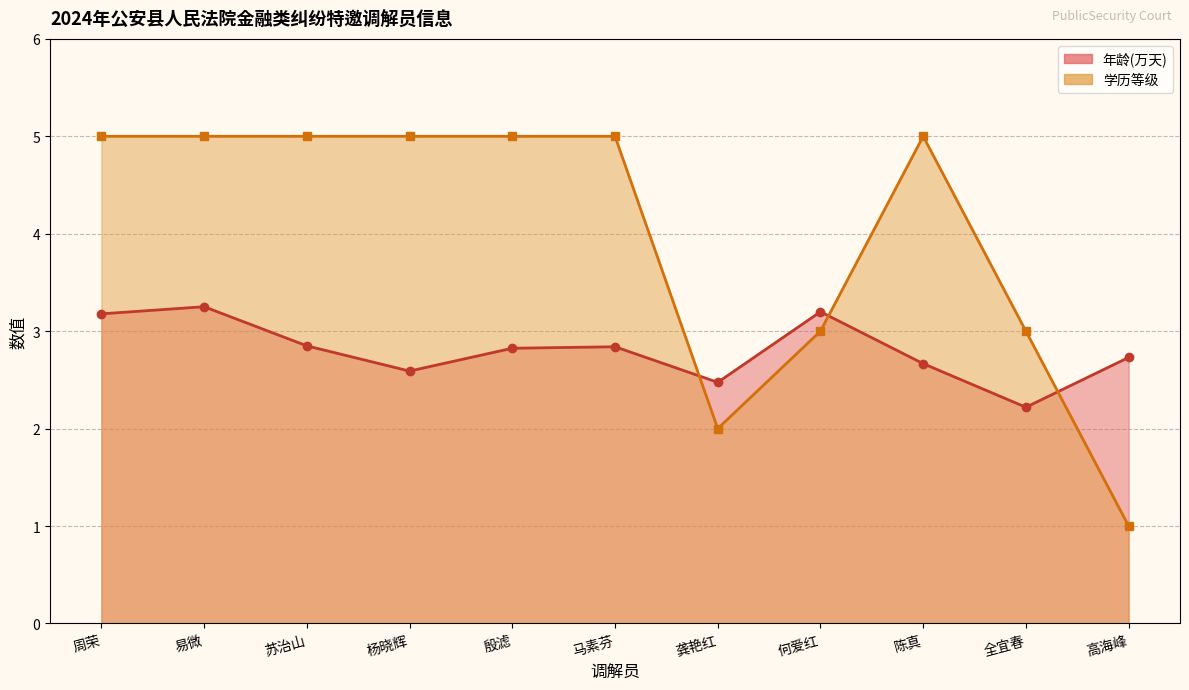

Between which two adjacent categories do 学历等级 and 年龄 first intersect?

马素芬 and 龚艳红